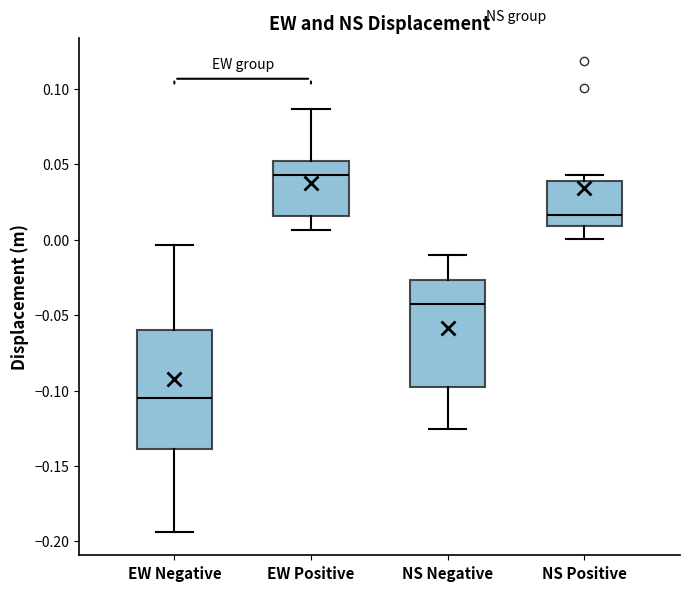

Which box's median line is the highest?

EW Positive